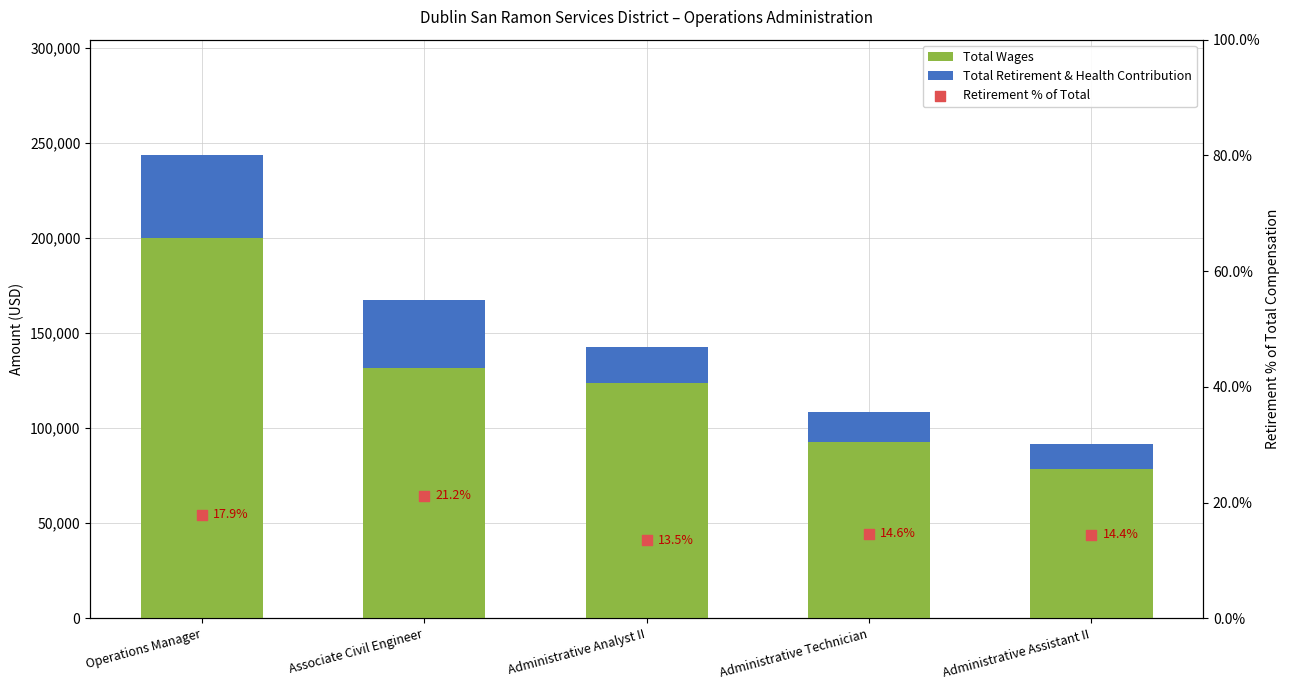

Which series reaches the minimum Y coordinate?

Retirement % of Total